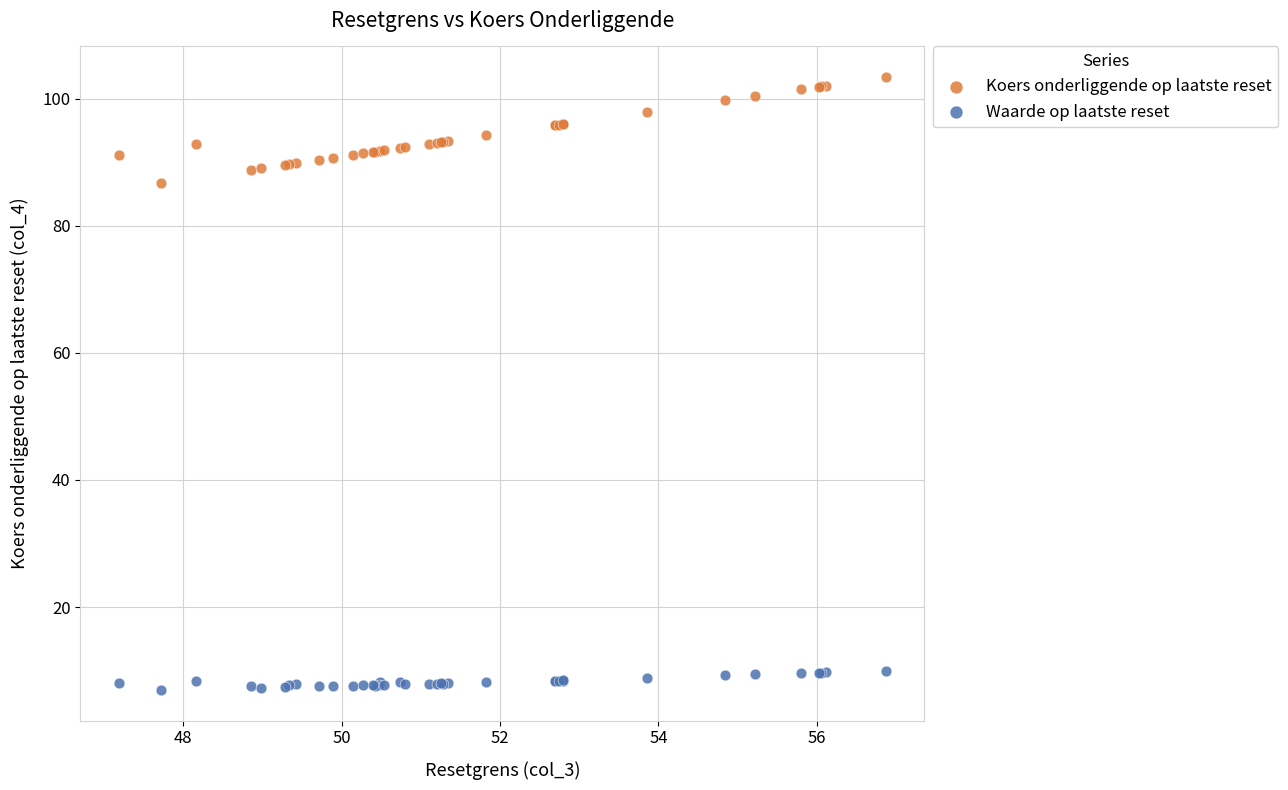

Across all series, what Y value is closest to 55?

86.8